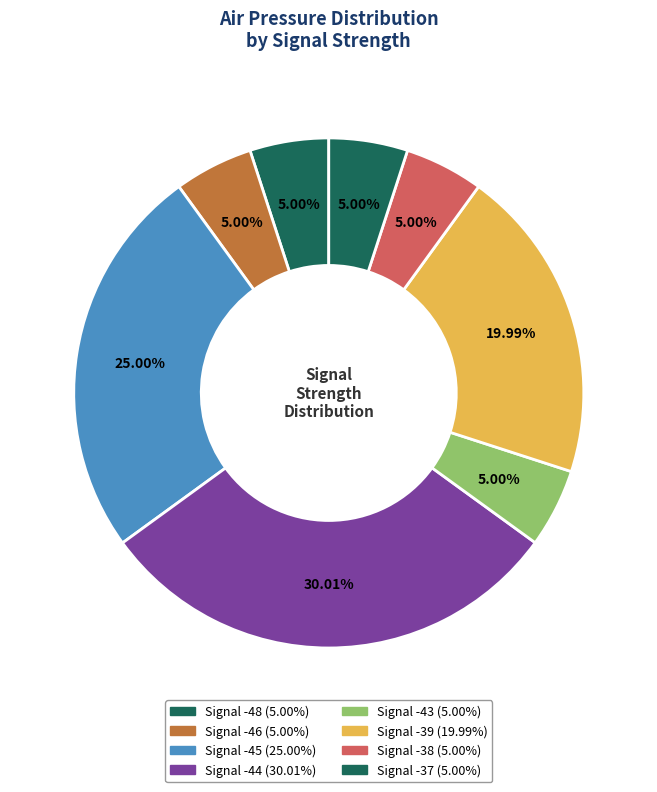

How many slices are in this pie chart?

8